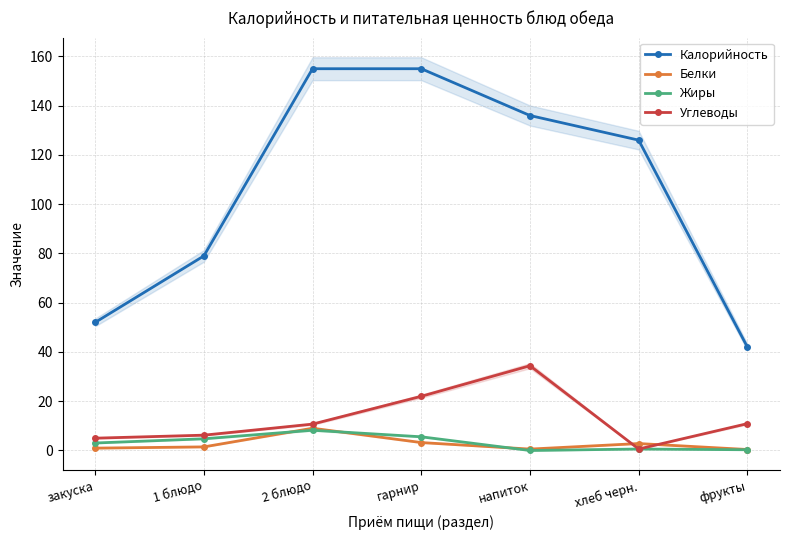

The Жиры series shows 5.6 at гарнир. True or false?

True